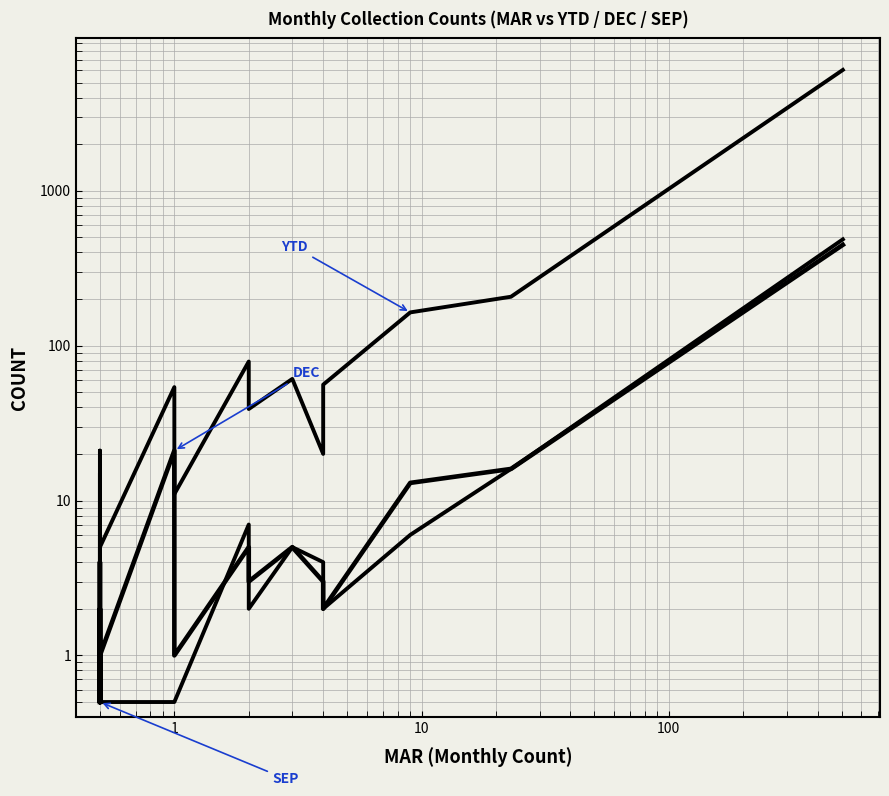

What is the smallest value displayed?

0.5